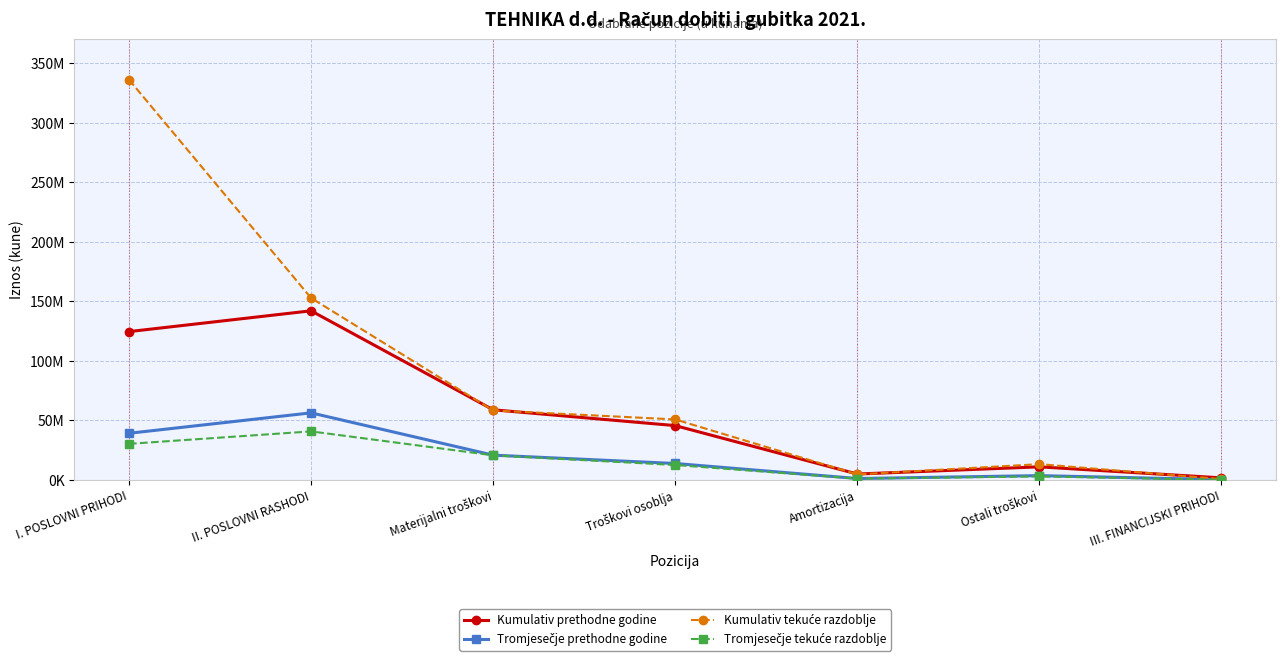

Reading left to right, extract all data points from this chart.

Kumulativ prethodne godine: 124543564	142016097	58886917	45603804	4926354	10967297	1709613
Tromjesečje prethodne godine: 39147076	56310872	20787209	13786175	1165104	3589408	205521
Kumulativ tekuće razdoblje: 336178494	152785157	58320729	50788447	4602274	13223256	693559
Tromjesečje tekuće razdoblje: 30275031	40742545	20640605	12507436	1051706	2938170	42280